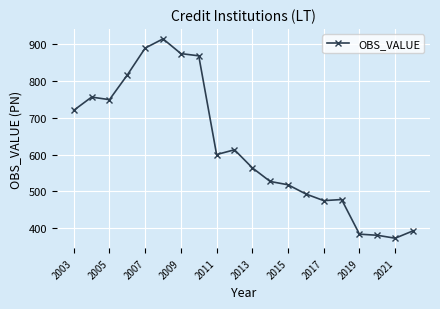

How many categories are shown in the chart?

20